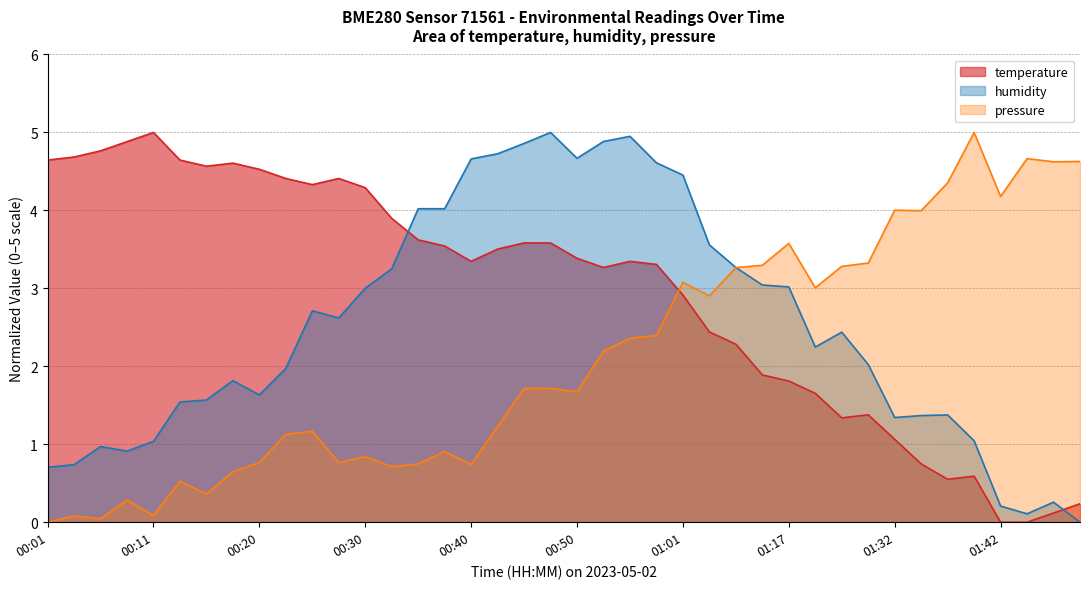

At which category is the sum across all series the highest?

00:55